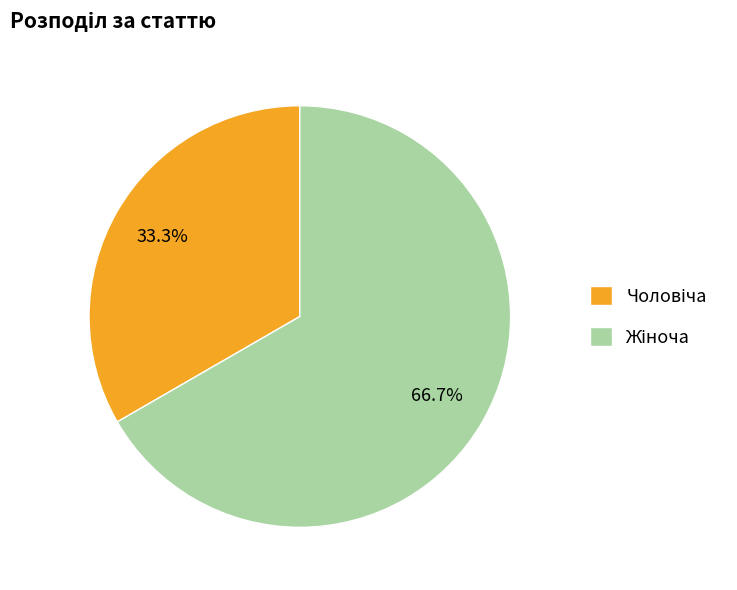

Is there a majority slice in this chart?

Yes